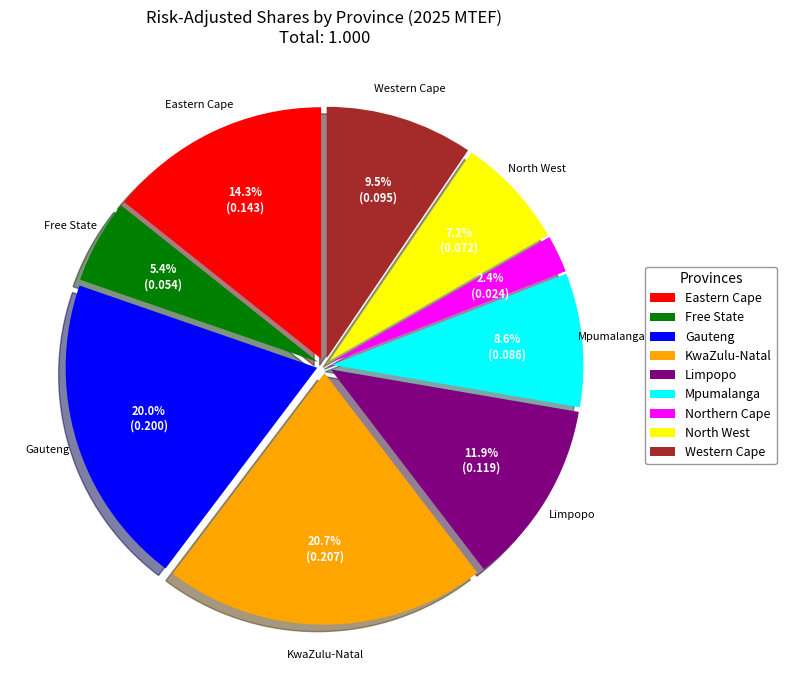

How many slices are in this pie chart?

9